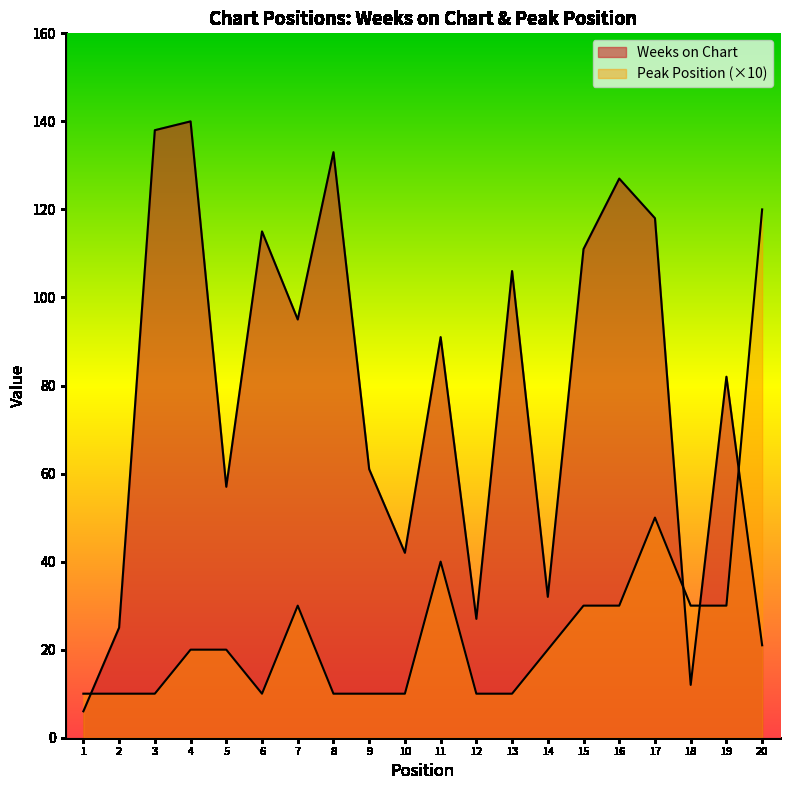

Which category has the lowest value across all series?

1